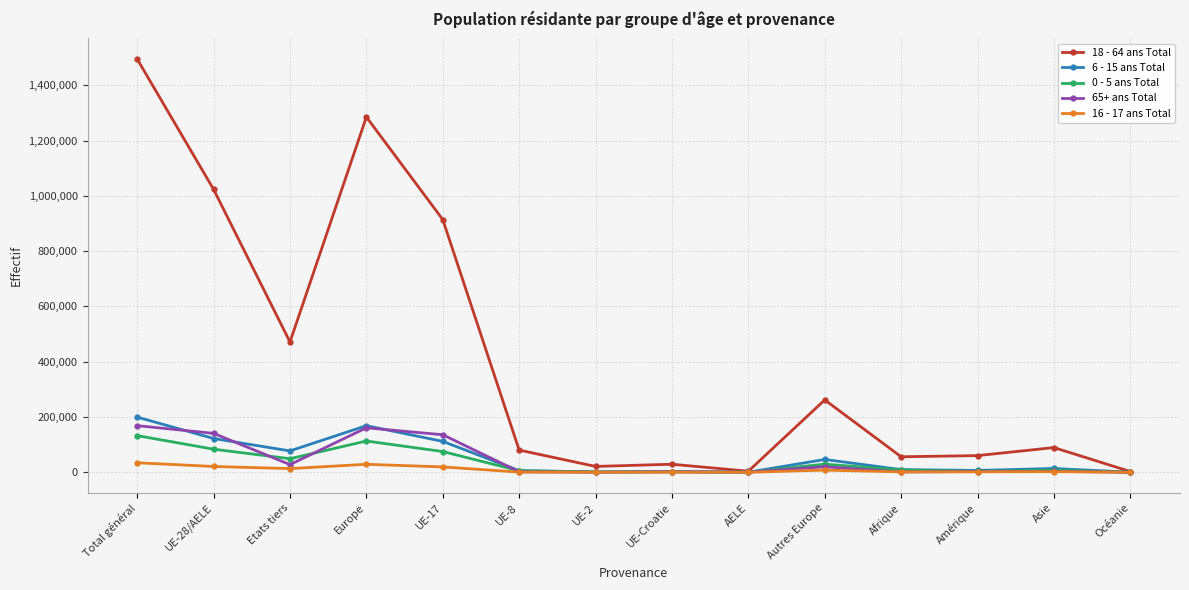

Which series has the largest total across all categories?

18 - 64 ans Total